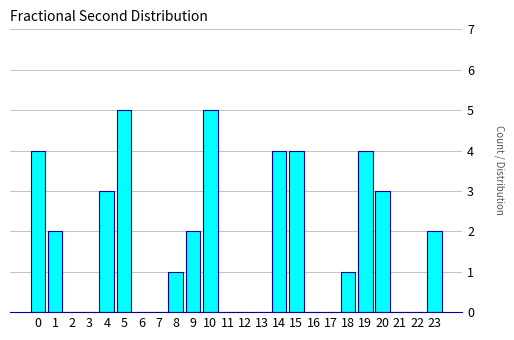

Reading left to right, transcribe all the data shown in this chart.

0=4	1=2	2=0	3=0	4=3	5=5	6=0	7=0	8=1	9=2	10=5	11=0	12=0	13=0	14=4	15=4	16=0	17=0	18=1	19=4	20=3	21=0	22=0	23=2